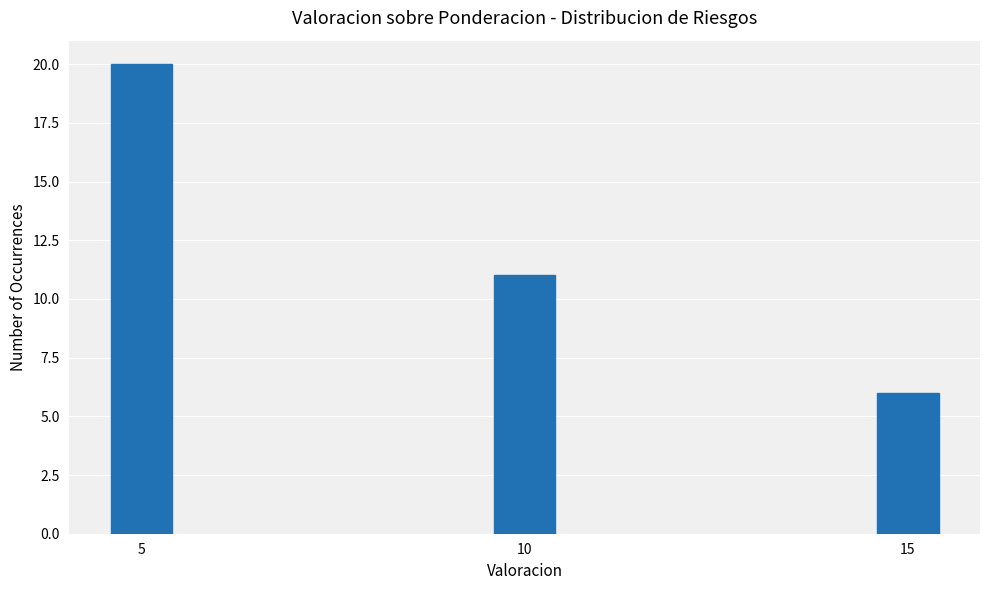

Reading left to right, list all the values displayed in this chart.

5=20	10=11	15=6